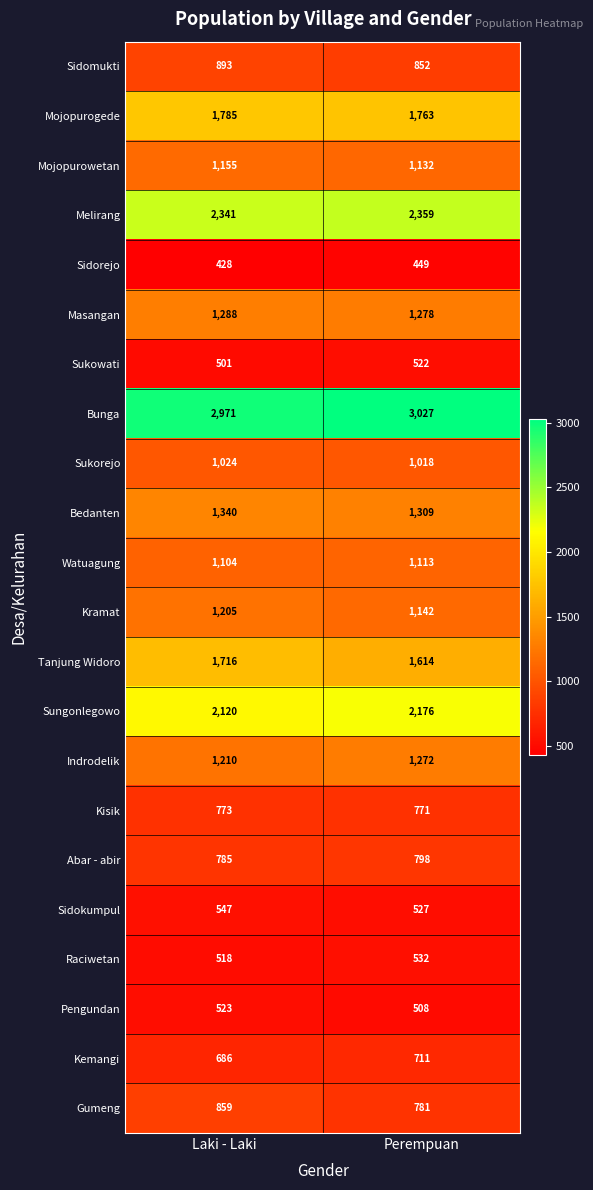

What is the sum of the Indrodelik values at Laki - Laki and Perempuan?

2482